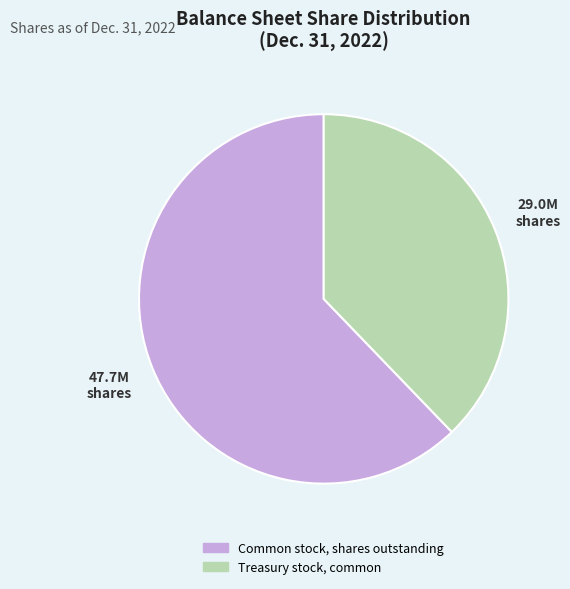

Which slice is the largest?

Common stock, shares outstanding